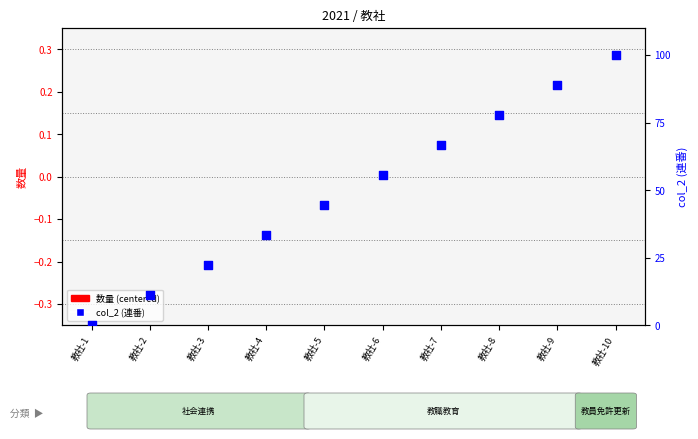

At how many categories does at least one series exceed 31?

7